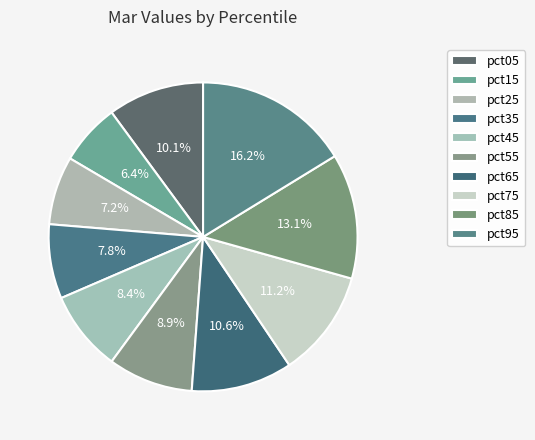

How many slices are in this pie chart?

10